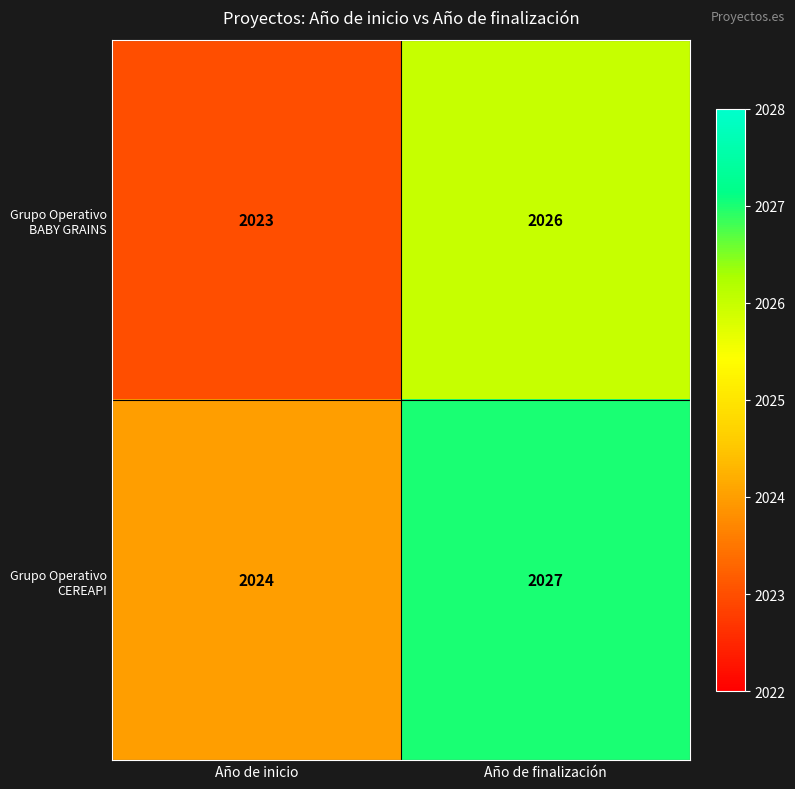

Reading left to right, transcribe all the data shown in this chart.

Grupo Operativo BABY GRAINS: 2023	2026
Grupo Operativo CEREAPI: 2024	2027